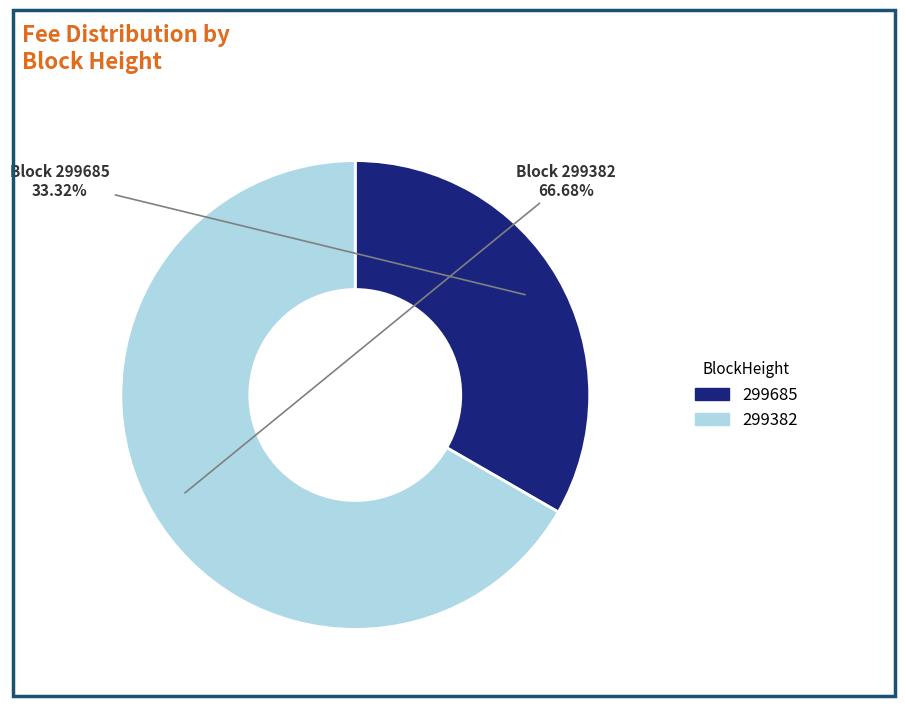

True or false: 299685 accounts for 33% of the total.

True